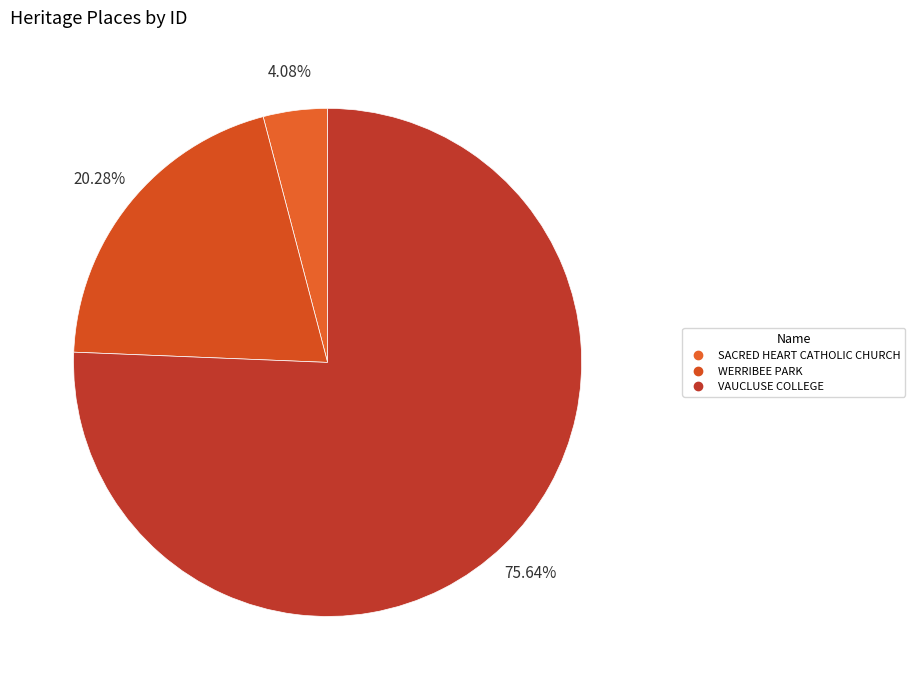

To the nearest percent, what is the average slice percentage?

33%